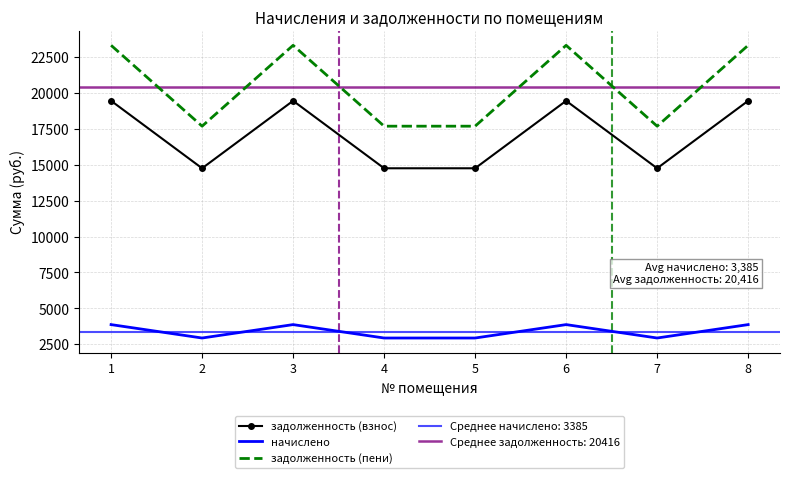

Reading right to left, extract all data points from this chart.

задолженность (взнос): 19465.4	14763.6	19465.4	14763.6	14763.6	19465.4	14763.6	19465.4
начислено: 3868.1	2933.7	3868.1	2933.7	2933.7	3868.1	2933.7	3868.1
задолженность (пени): 23333.5	17697.3	23333.5	17697.3	17697.3	23333.5	17697.3	23333.5